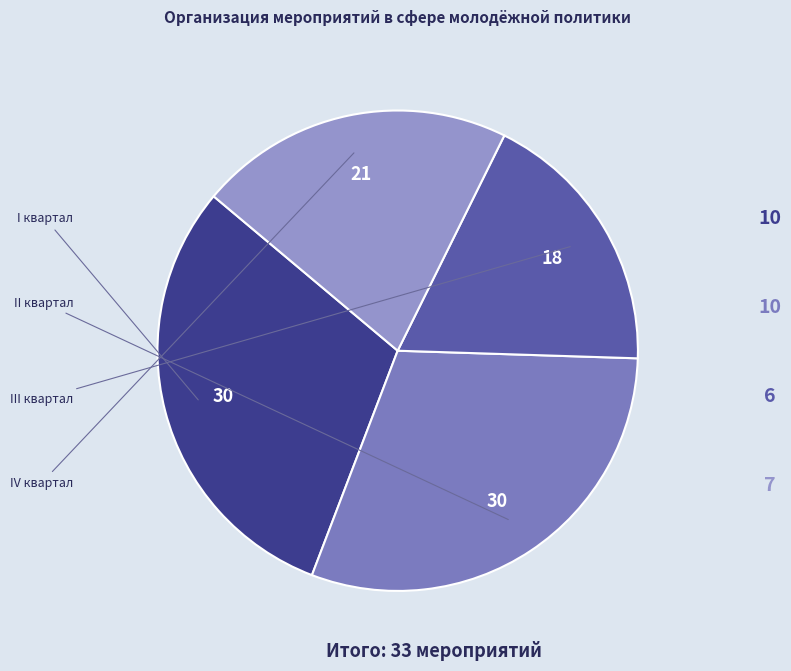

To the nearest percent, what is the difference between the III квартал and I квартал slice percentages?

12%